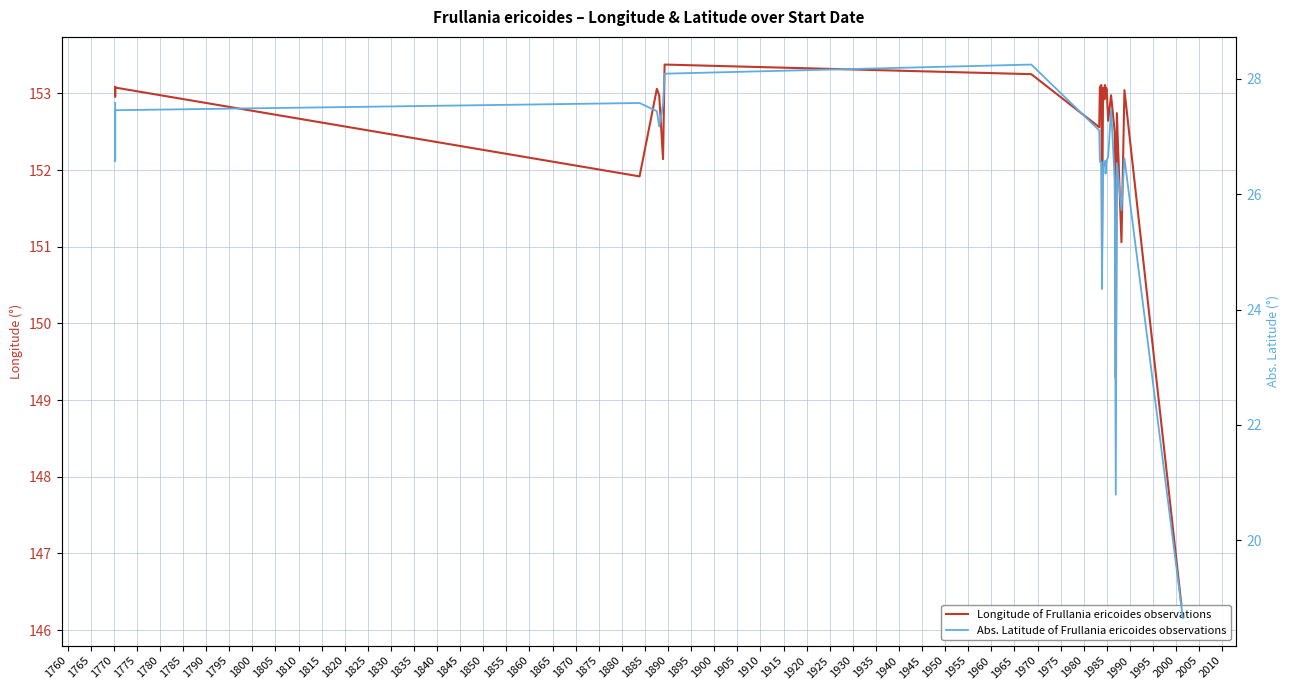

True or false: Abs. Latitude of Frullania ericoides observations and Longitude of Frullania ericoides observations cross at least once.

False